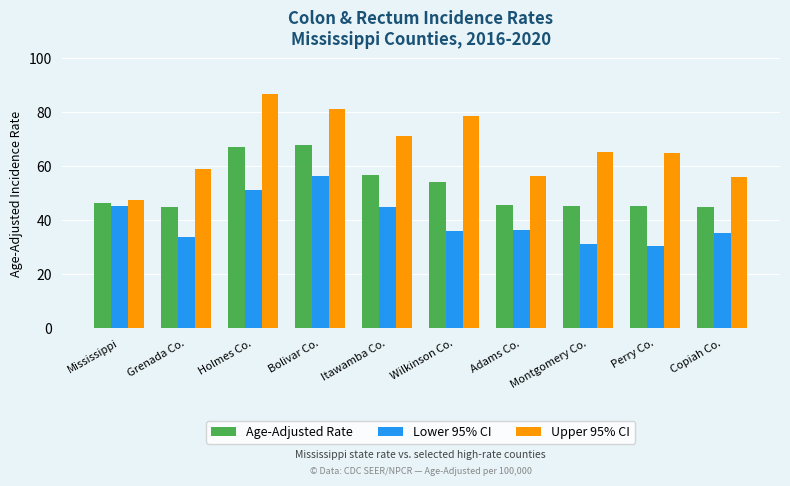

What is the total value across all series at Grenada Co.?

137.9